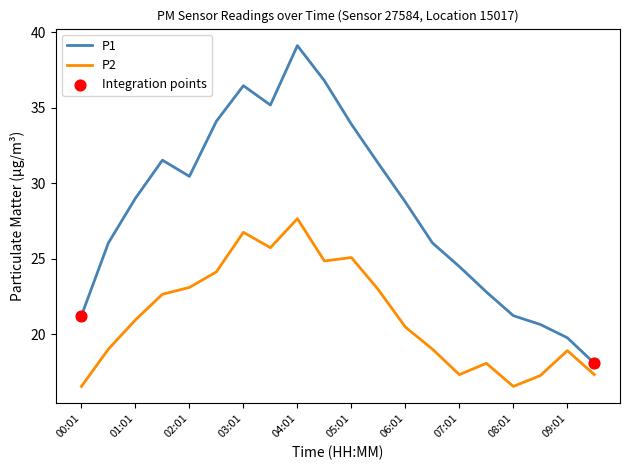

Which series has the largest total across all categories?

P1